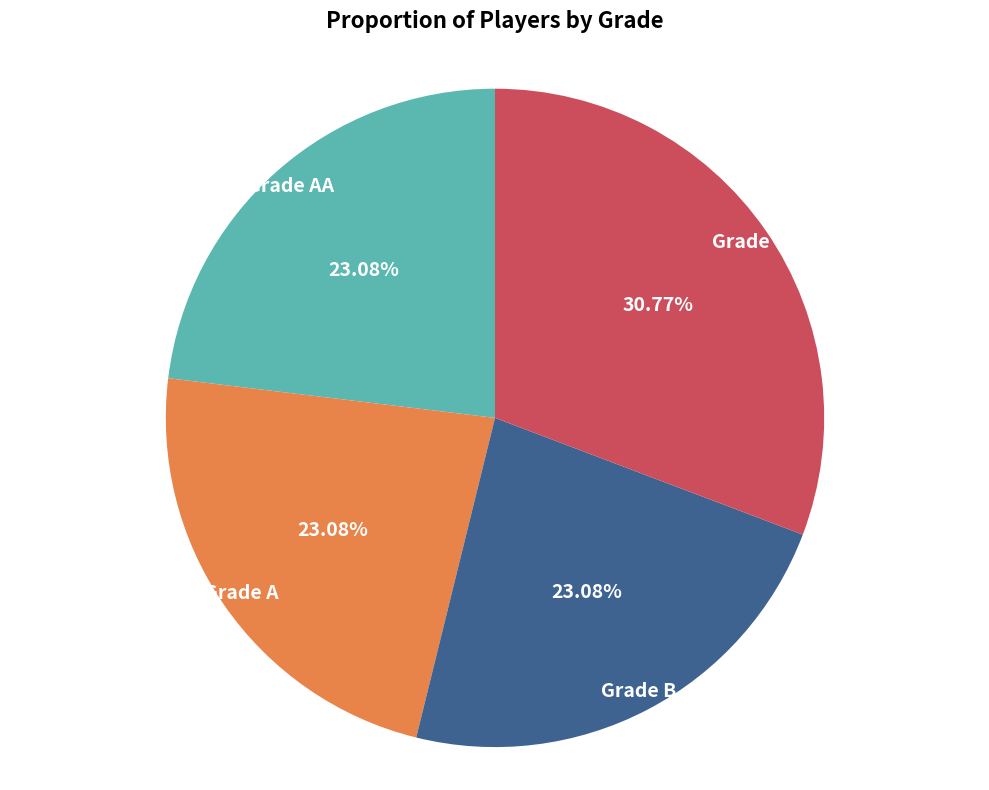

What is the largest slice in the pie chart?

Grade C